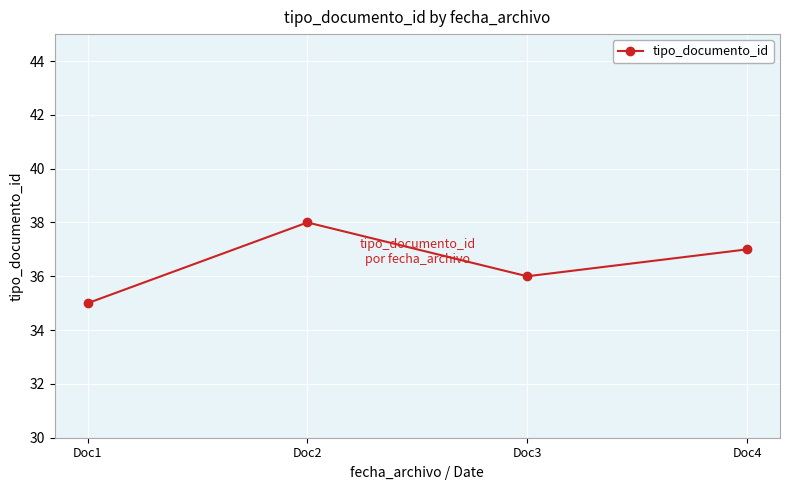

What is the smallest value displayed?

35